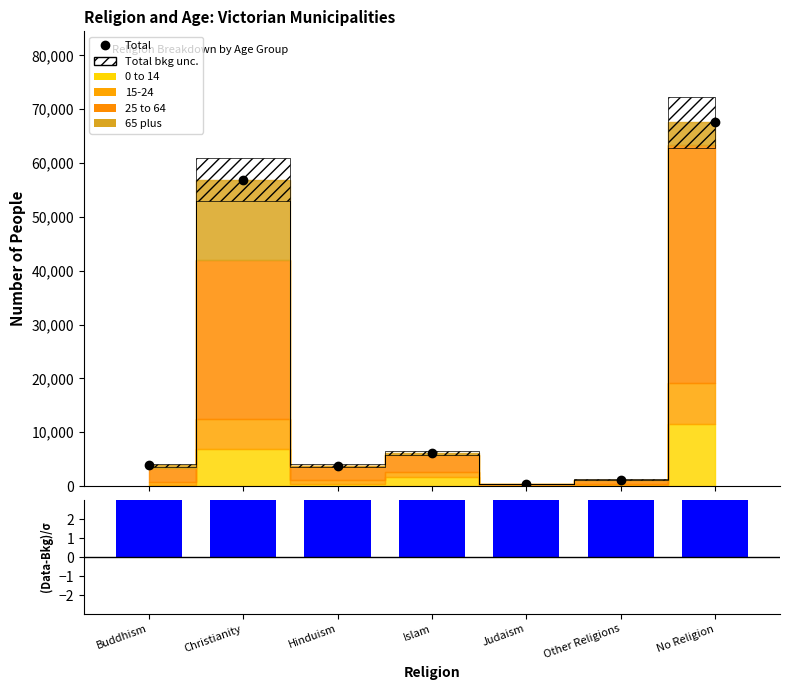

Rank the categories by (Total-25to64)/σ value from lowest to highest.

Other Religions, Buddhism, Hinduism, Judaism, No Religion, Christianity, Islam